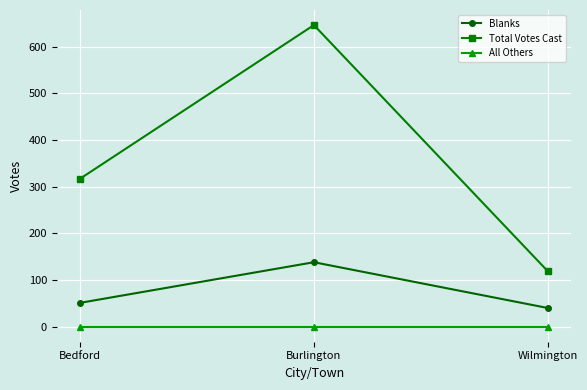

Which series changed the most between Bedford and Wilmington?

Total Votes Cast